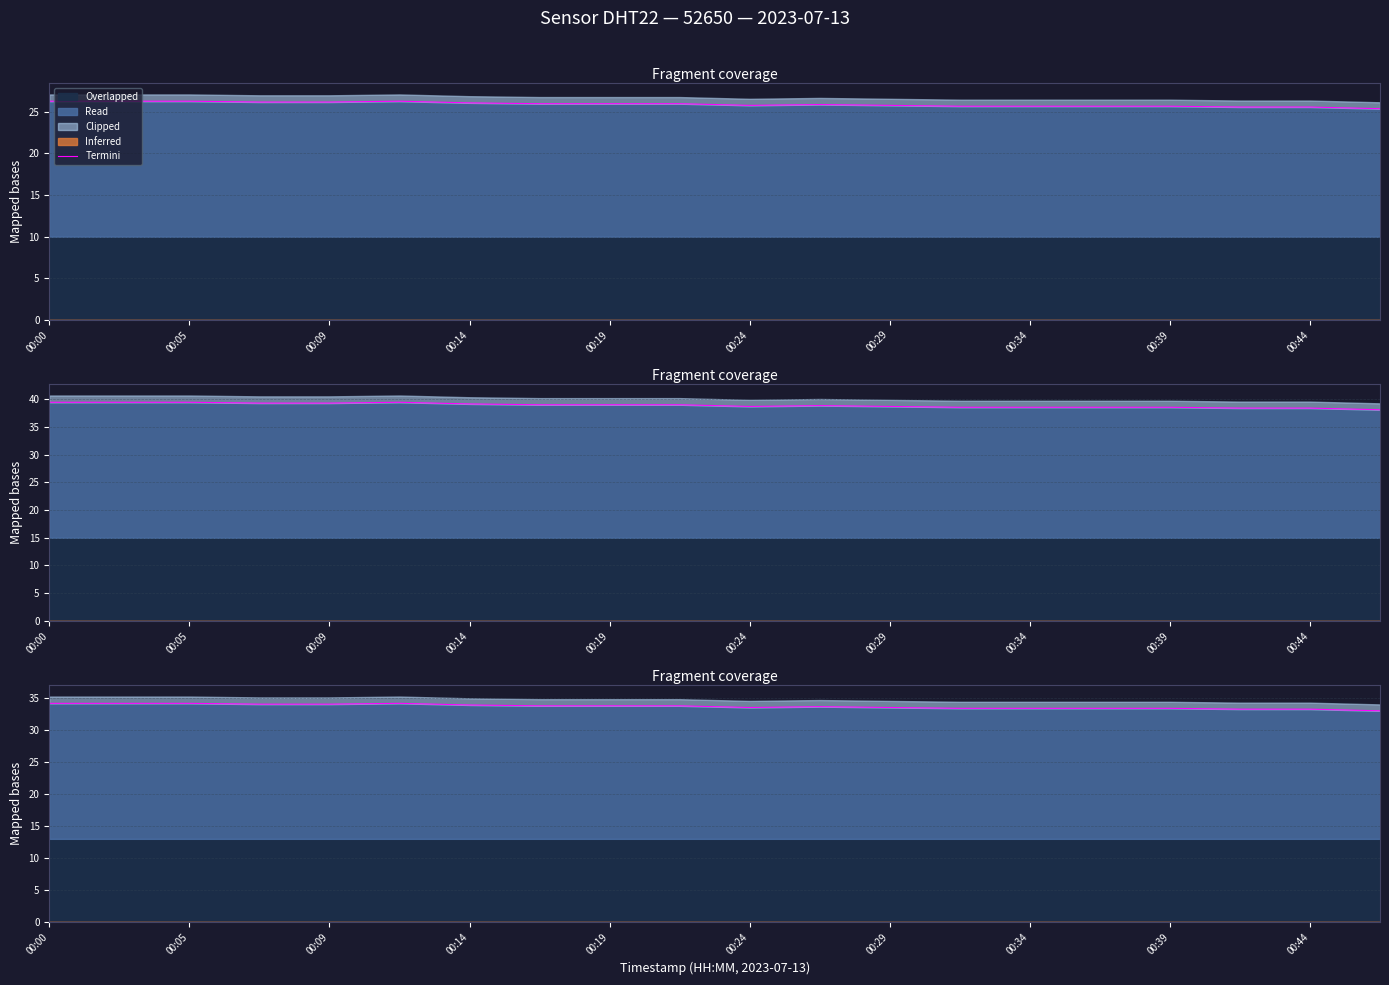

Reading right to left, extract all data points from this chart.

33.0	33.3	33.3	33.4	33.4	33.4	33.4	33.5	33.7	33.5	33.8	33.8	33.8	33.9	34.2	34.0	34.0	34.2	34.2	34.2